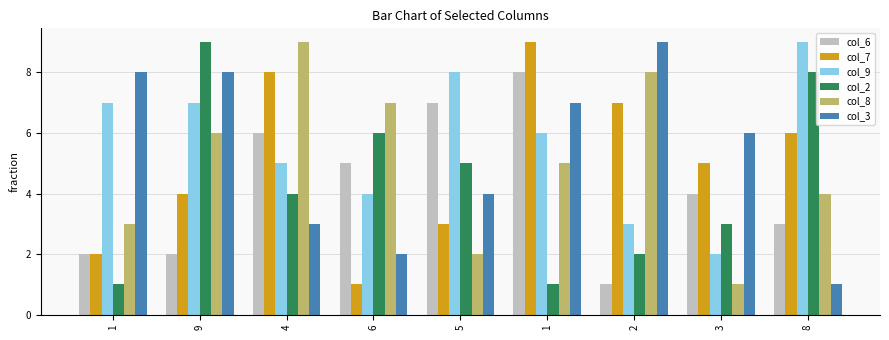

What are all the series names shown in the legend?

col_6, col_7, col_9, col_2, col_8, col_3